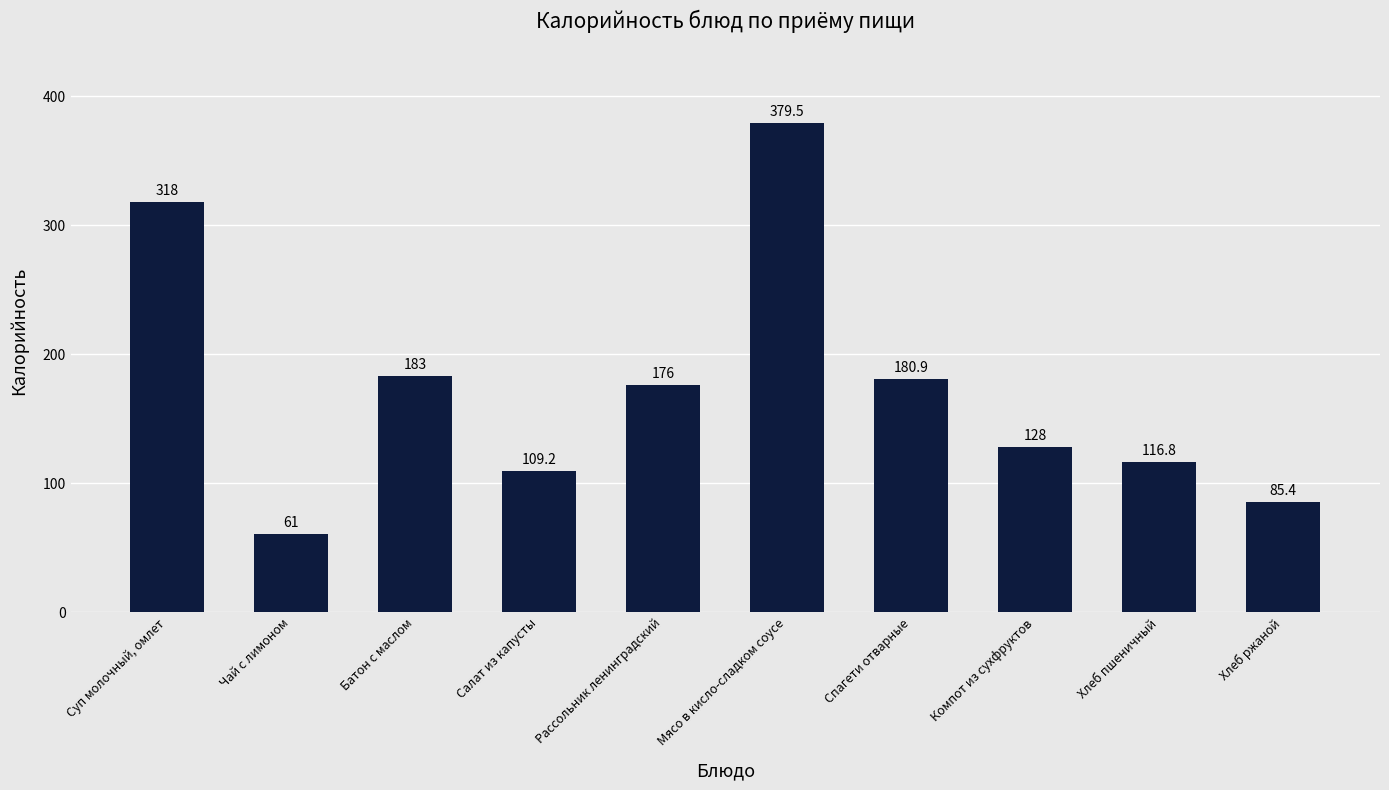

Reading left to right, what are all the values shown in this chart?

318.0	61.0	183.0	109.2	176.0	379.5	180.9	128.0	116.8	85.4